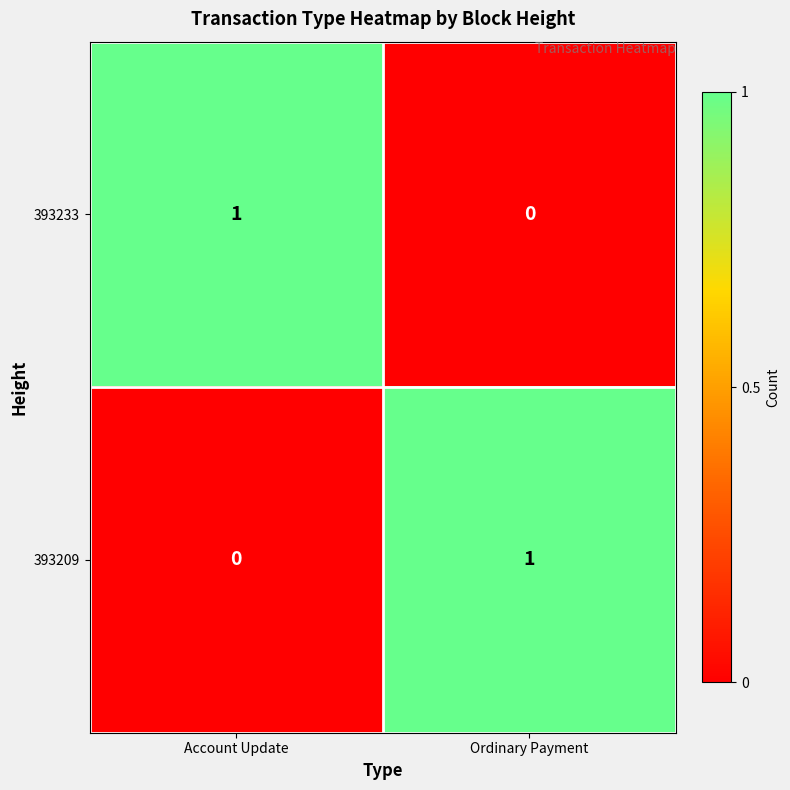

Reading left to right, what are all the values shown in this chart?

393233: 1	0
393209: 0	1